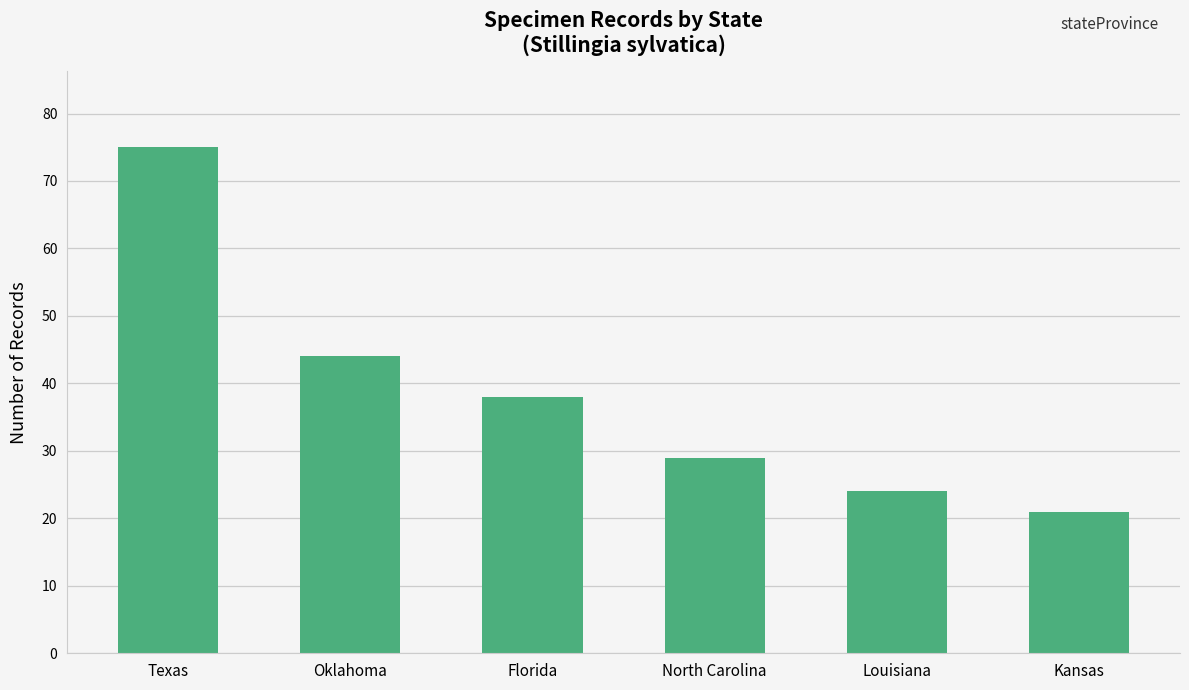

What position from the right is Kansas?

1